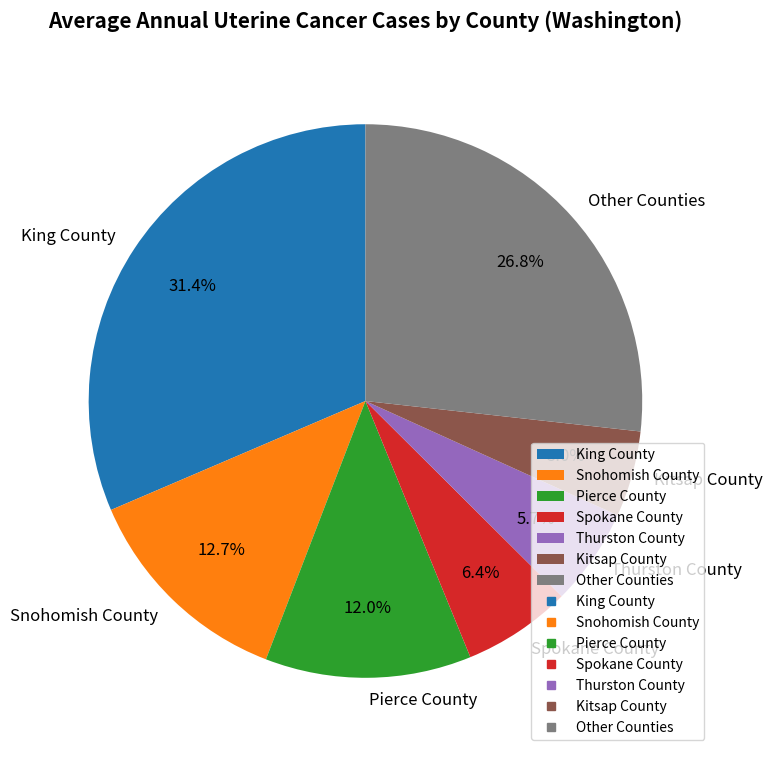

How many slices are in this pie chart?

7